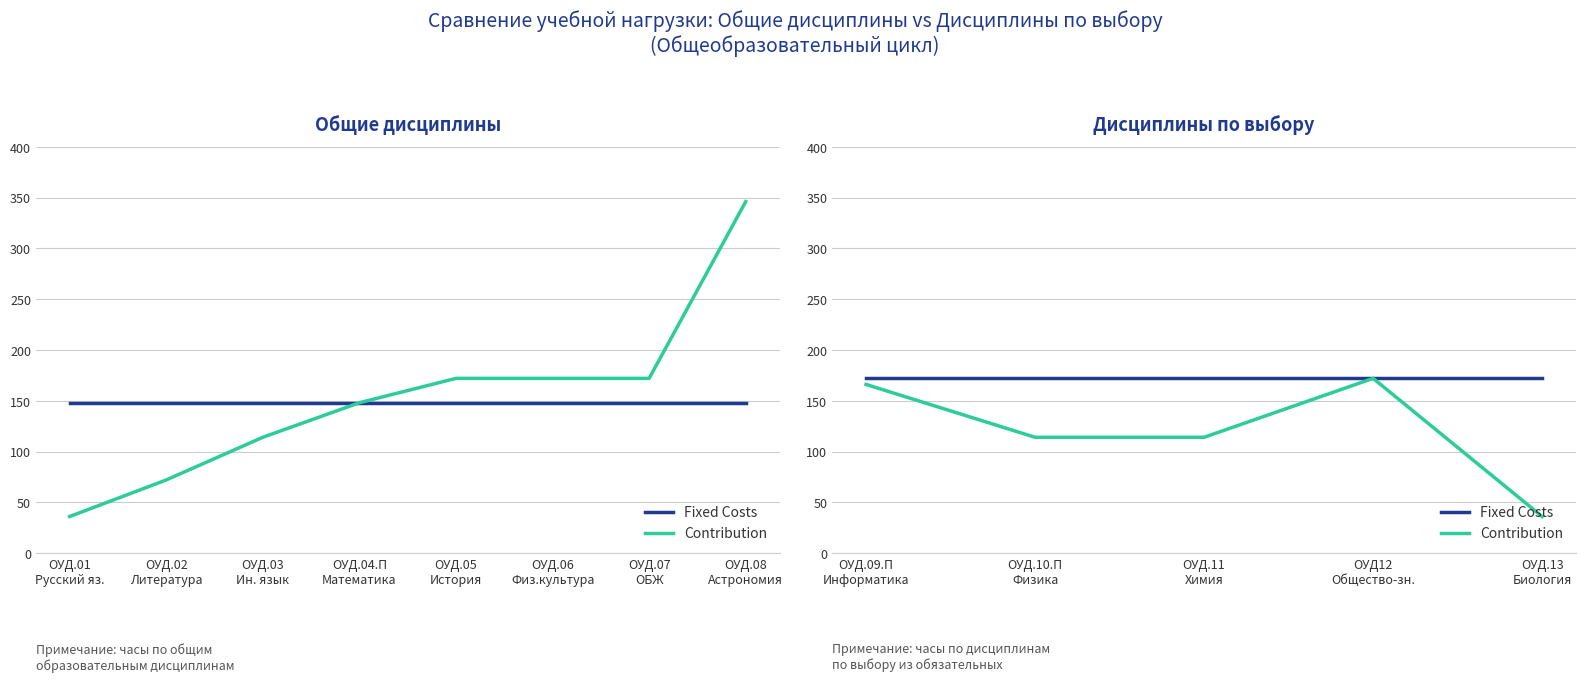

Which series changed the most between ОУД.10.П Физика and ОУД12 Общество-зн.?

Contribution